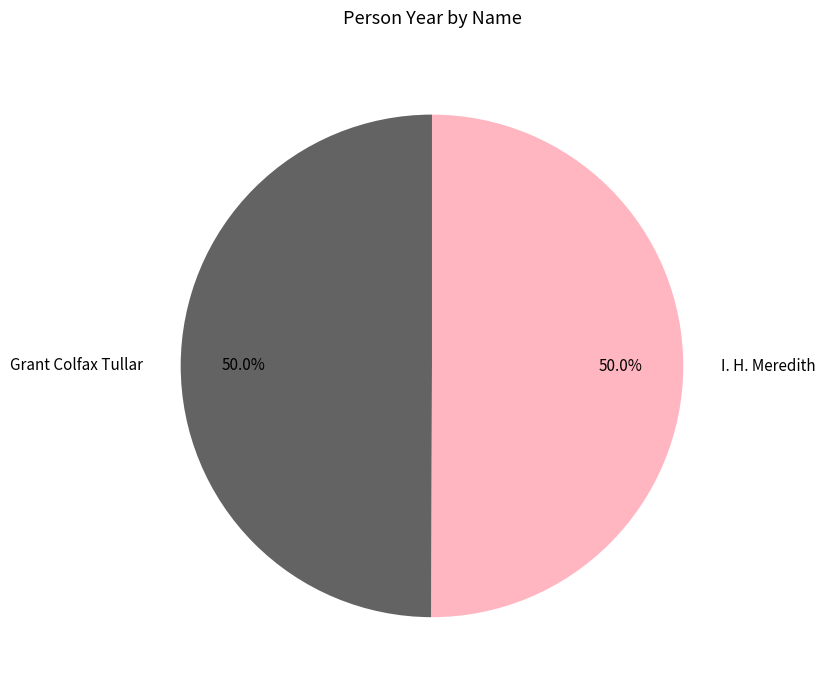

Approximately how many times larger is the value at Grant Colfax Tullar compared to I. H. Meredith?

1.0